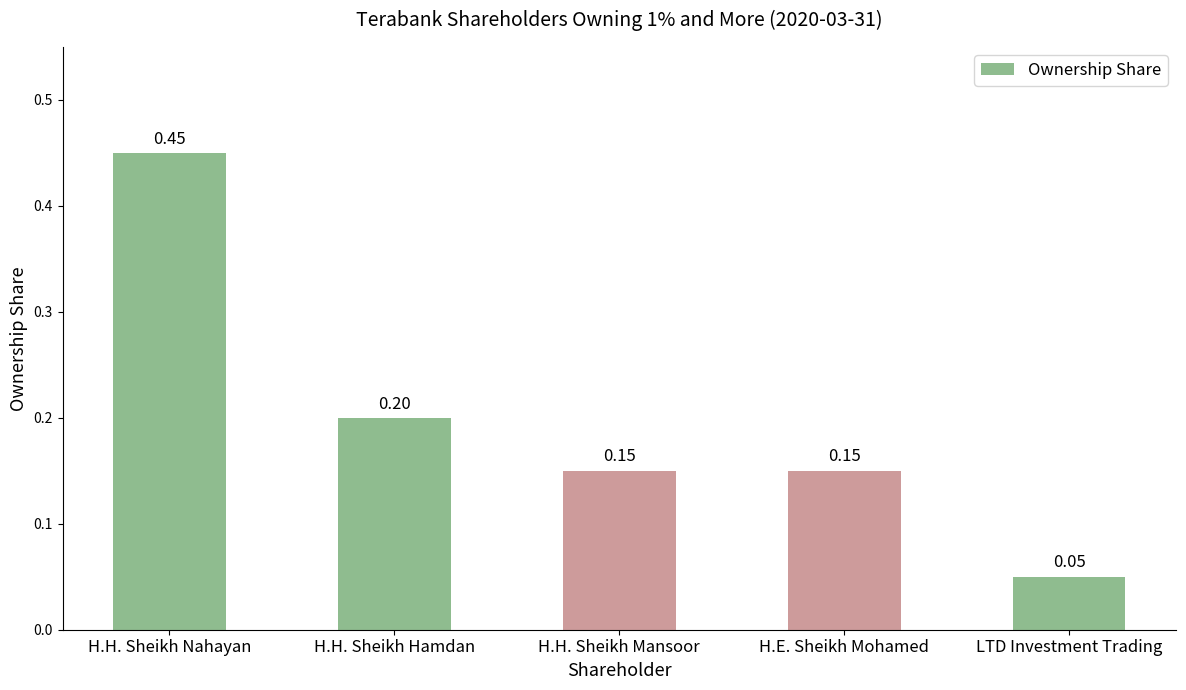

At which label is the value closest to 0?

LTD Investment Trading